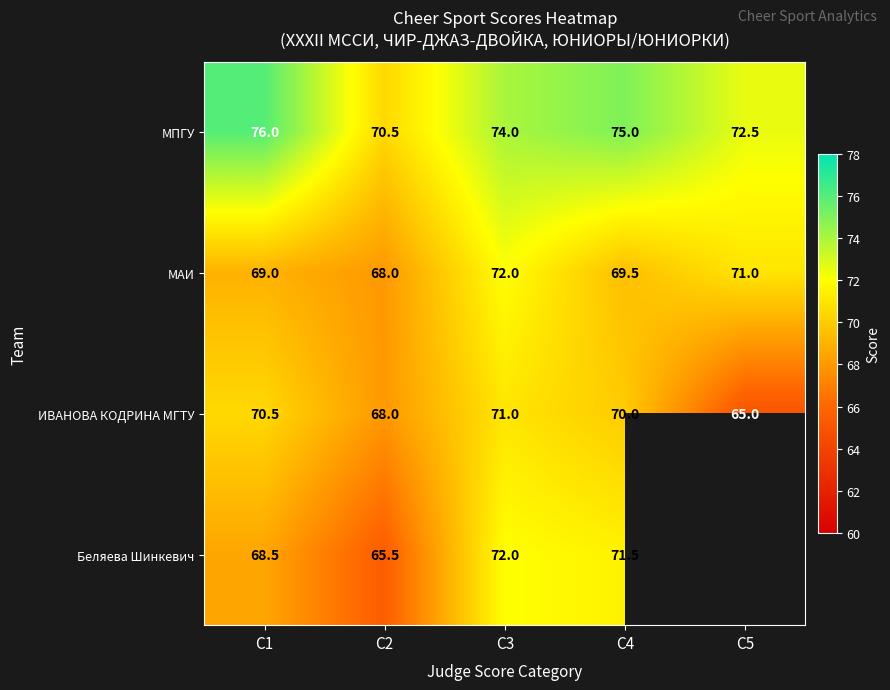

How many distinct data groups are displayed?

4